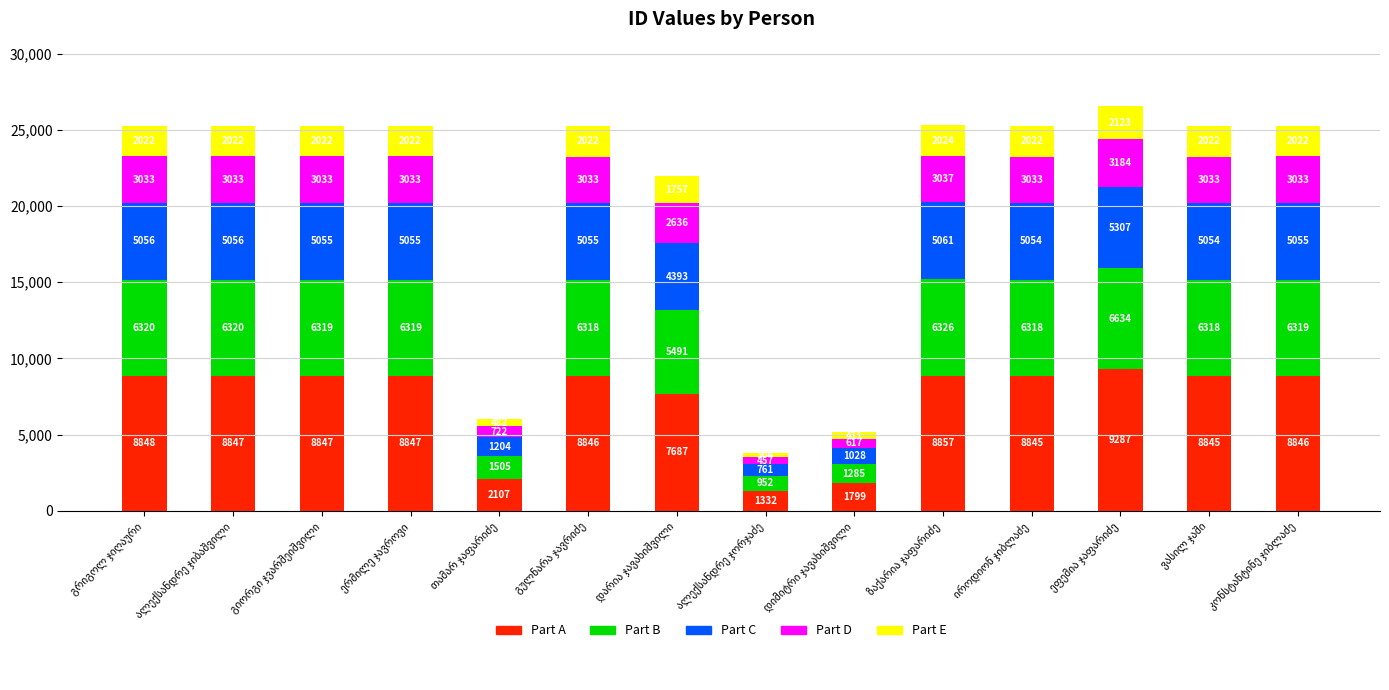

What are all the series names shown in the legend?

Part A, Part B, Part C, Part D, Part E